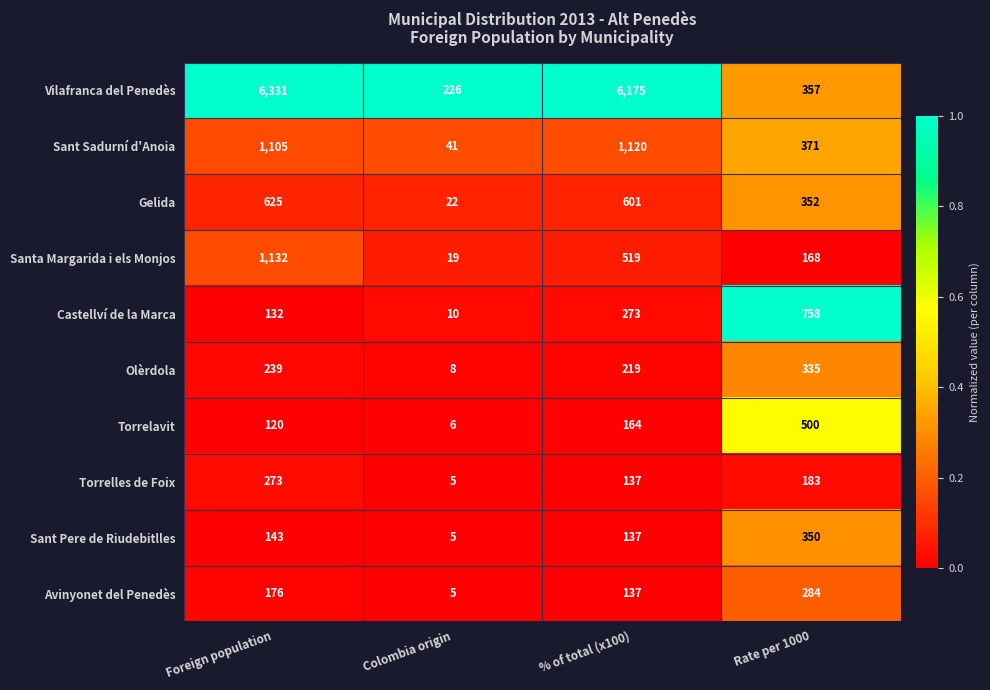

The value of Castellví de la Marca at Colombia origin is 15. True or false?

False